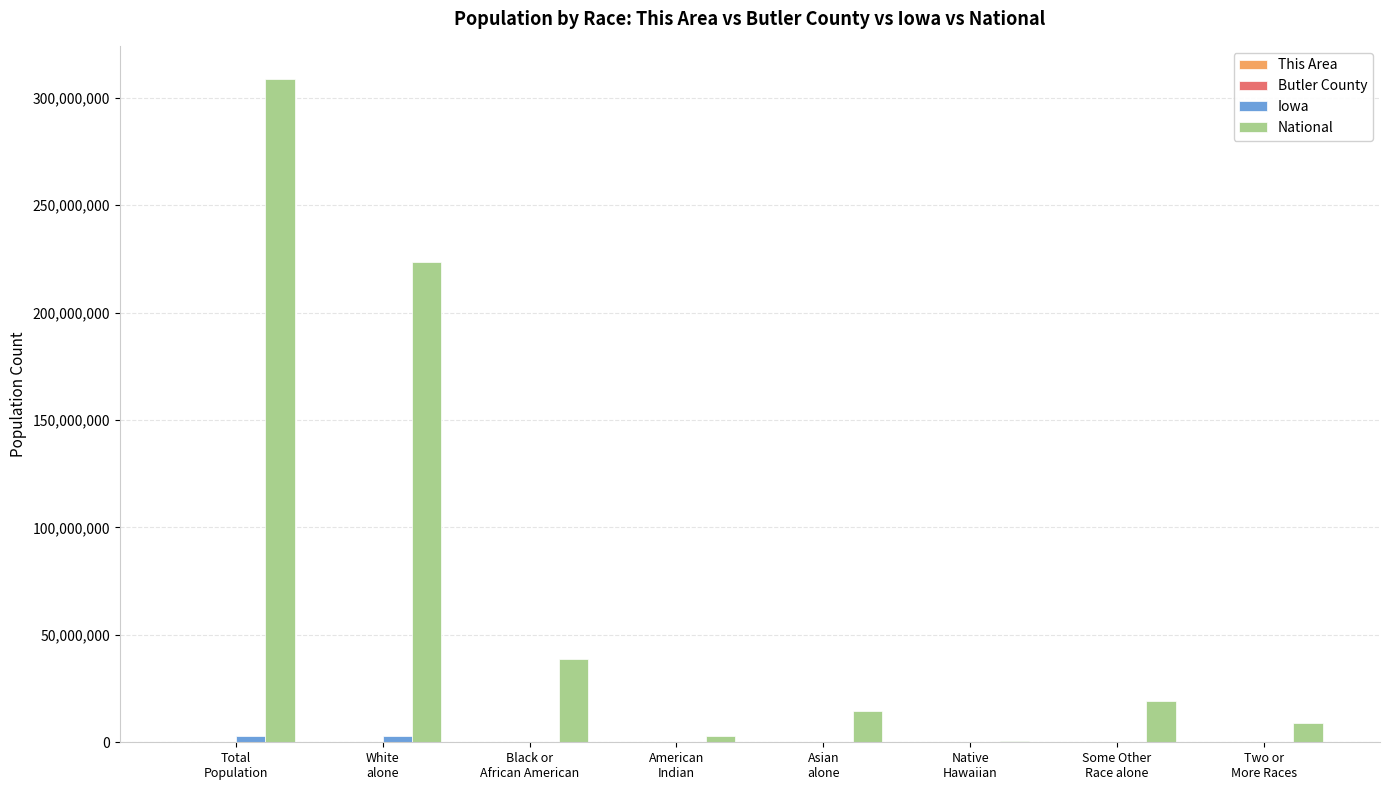

What is the greatest value displayed?

308745538